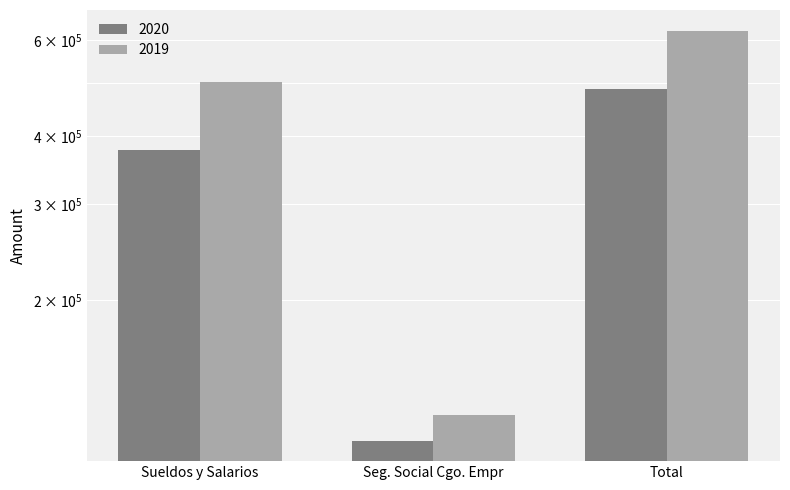

What are all the series names shown in the legend?

2020, 2019